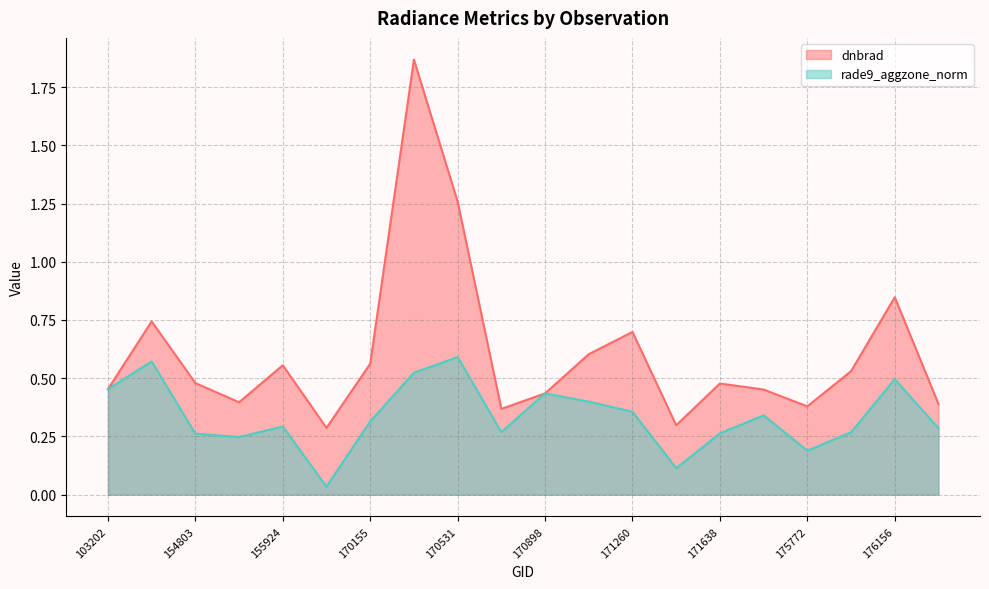

Rank the categories by rade9_aggzone_norm value from highest to lowest.

170531, 143237, 170350, 176156, 103202, 170898, 171079, 171260, 174800, 170155, 155924, 176748, 170716, 175964, 171638, 154803, 155739, 175772, 171454, 169981